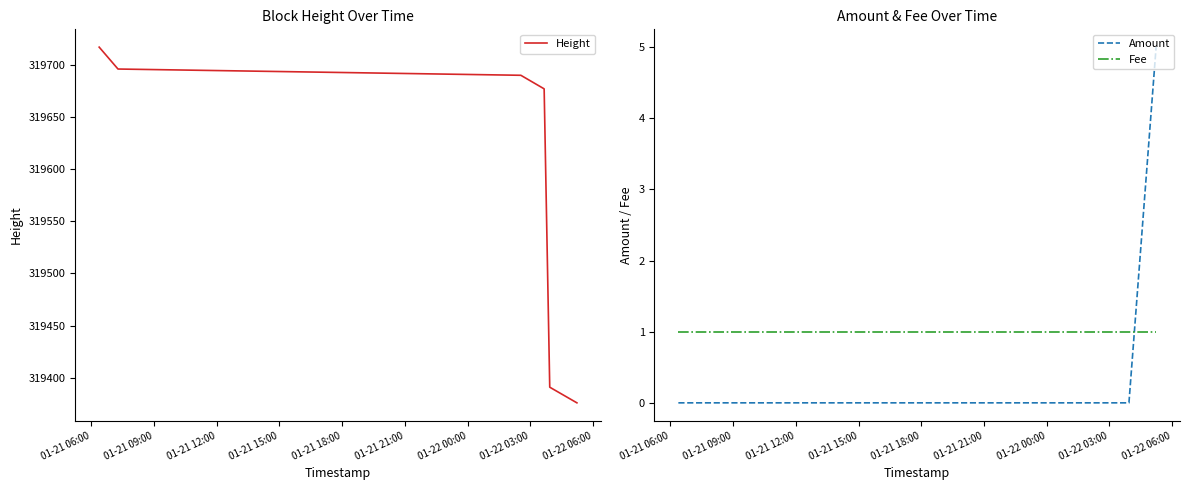

How many positive values does the Amount series have?

1